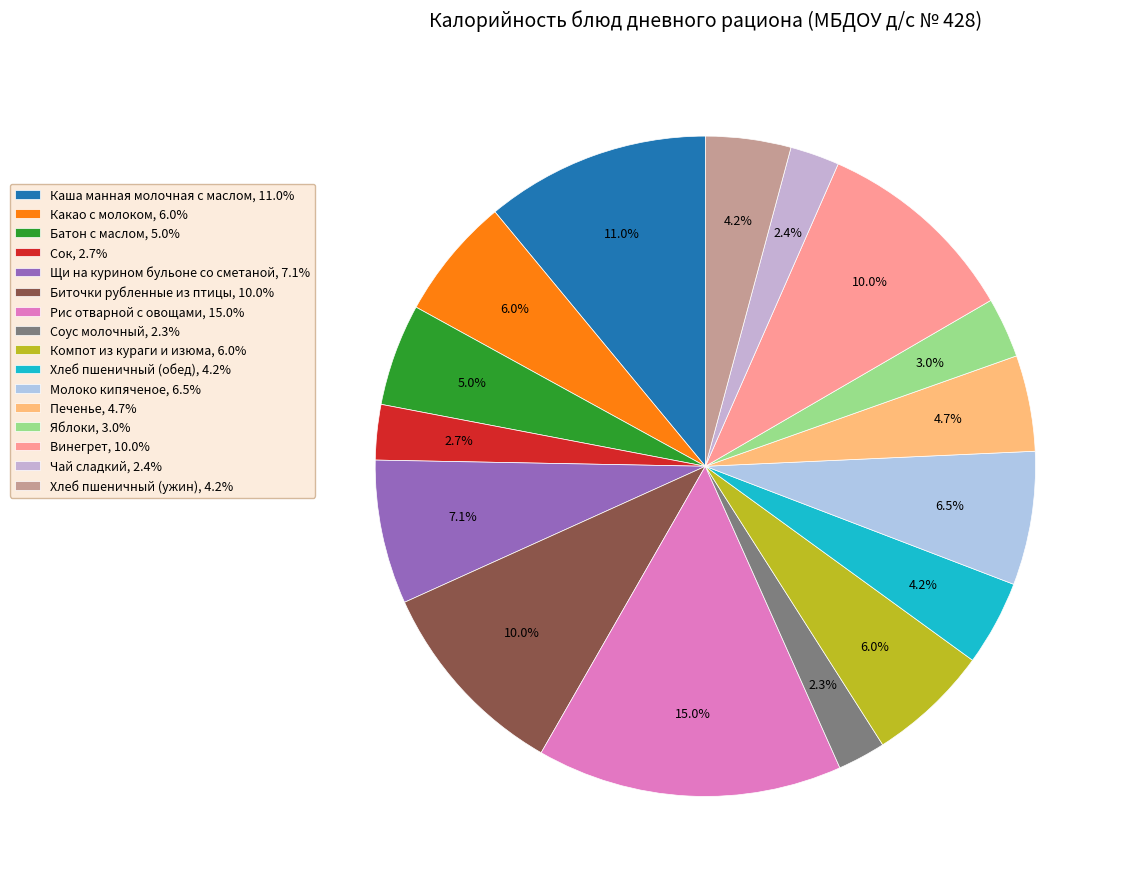

How many slices are in this pie chart?

16